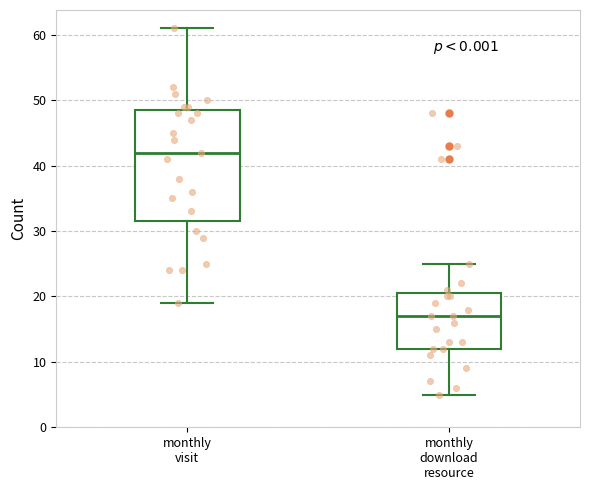

Which box has the lowest median line?

monthly download resource